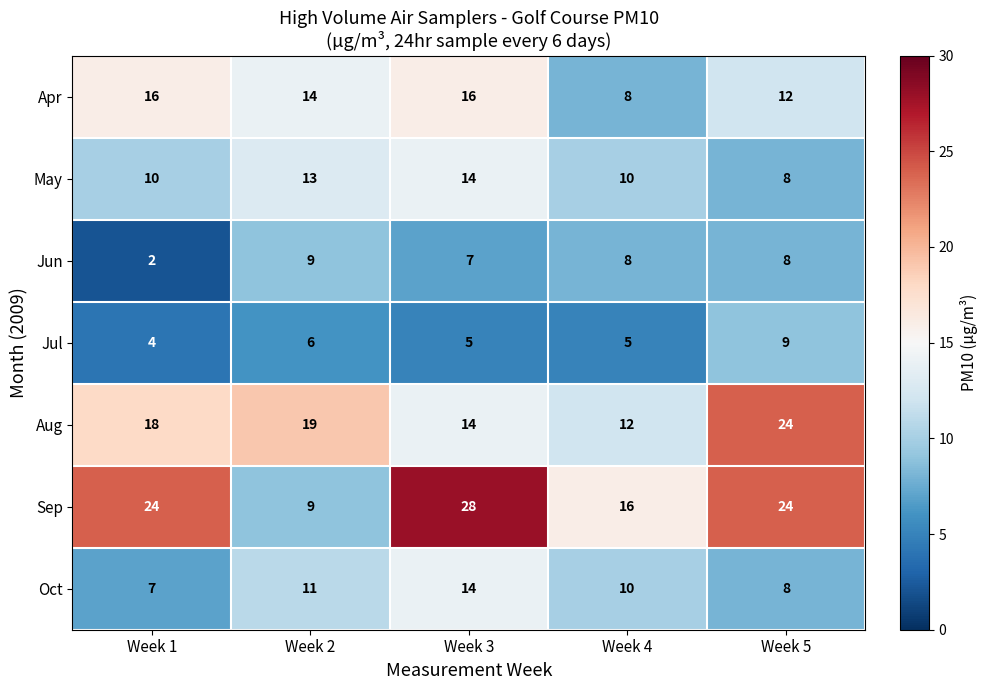

What is the difference between the maximum and second lowest values in the Jul series?

4